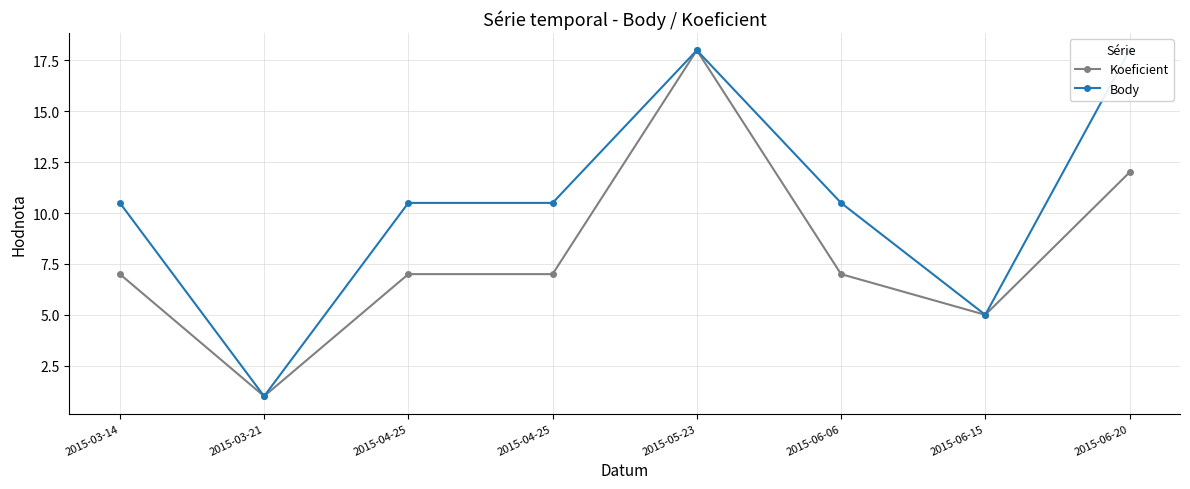

What is the approximate value of Koeficient at 2015-03-14?

7